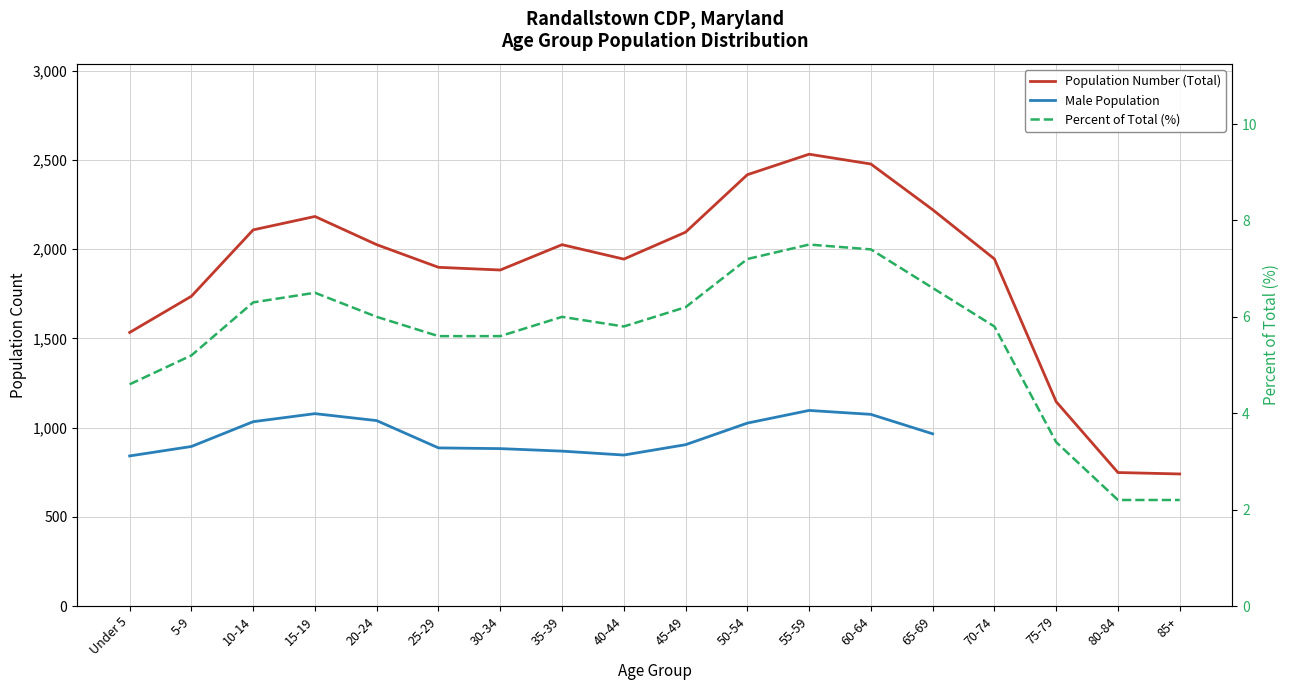

True or false: Male Population and Population Number (Total) cross at least once.

False